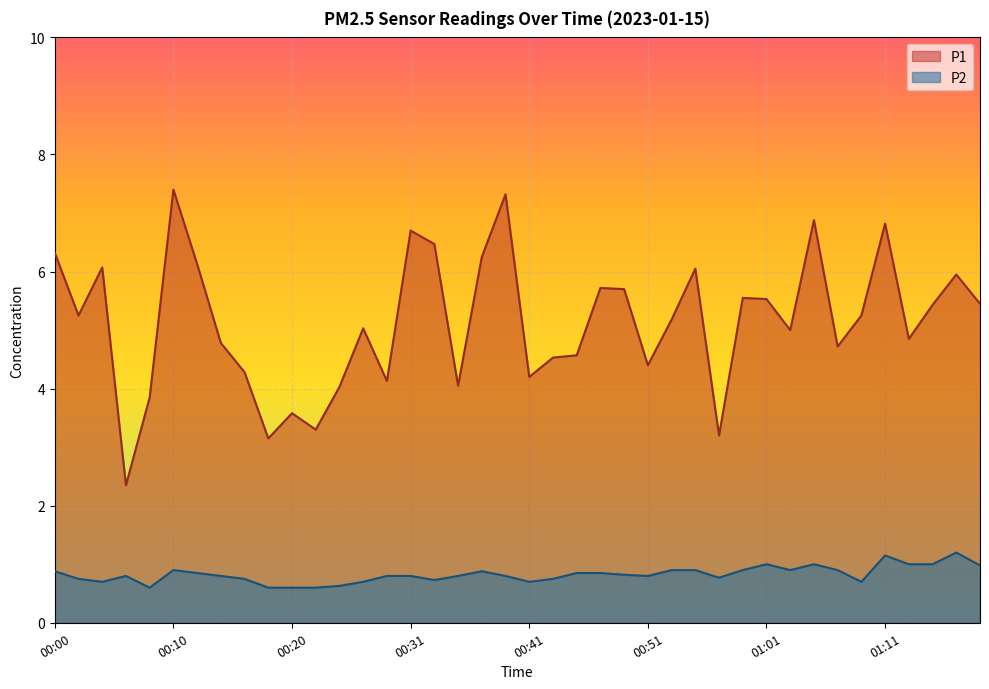

What is the approximate value of P1 at 00:47?

5.7